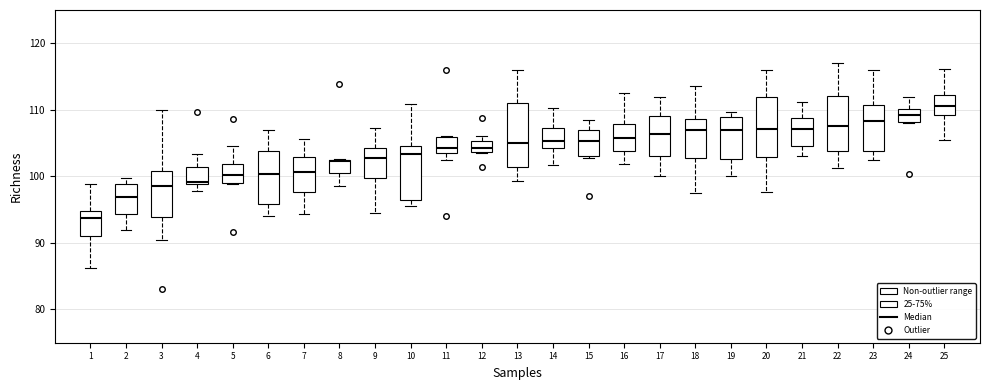

Where does the upper whisker of the box at x = 5 end on the y-axis? The values are not printed on the chart, so give them approximately, as read against the axis.

105